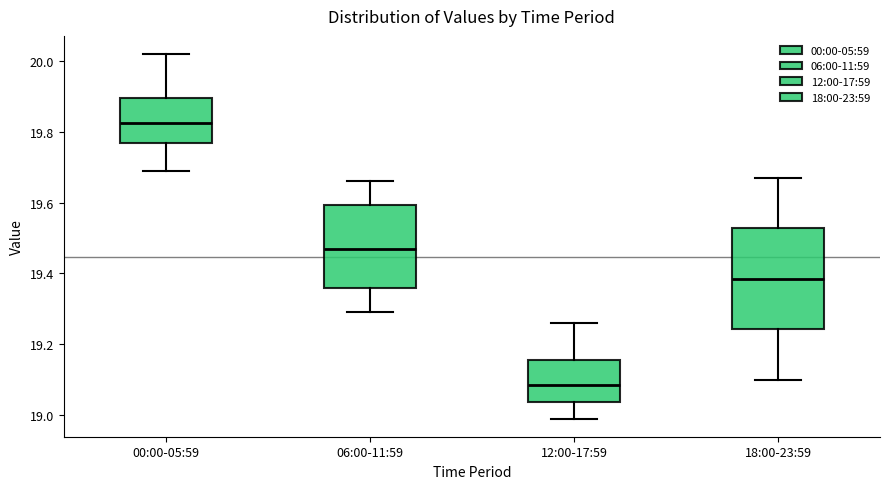

Which box is the tallest, from its lower edge to its upper edge?

18:00-23:59